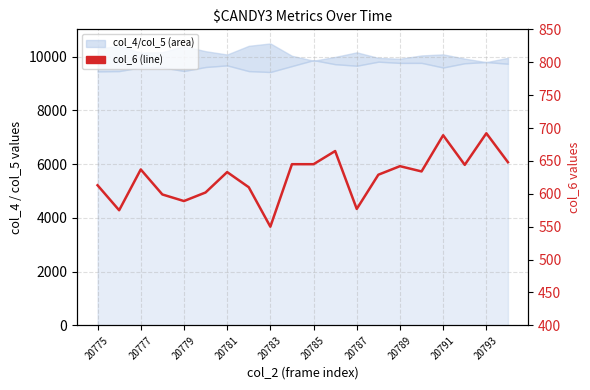

Reading left to right, list all the values displayed in this chart.

613	575	637	599	589	602	633	610	550	645	645	665	577	629	642	634	689	644	692	648